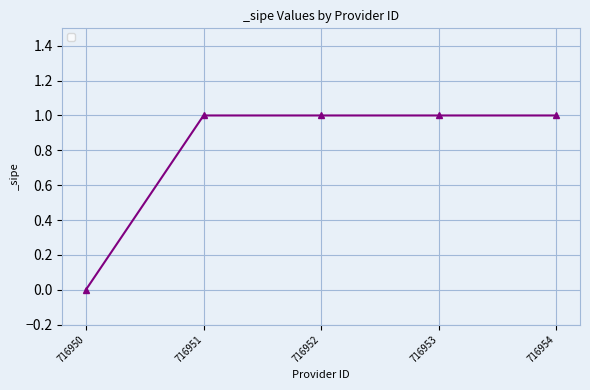

What is the value of the 4th point from the left?

1